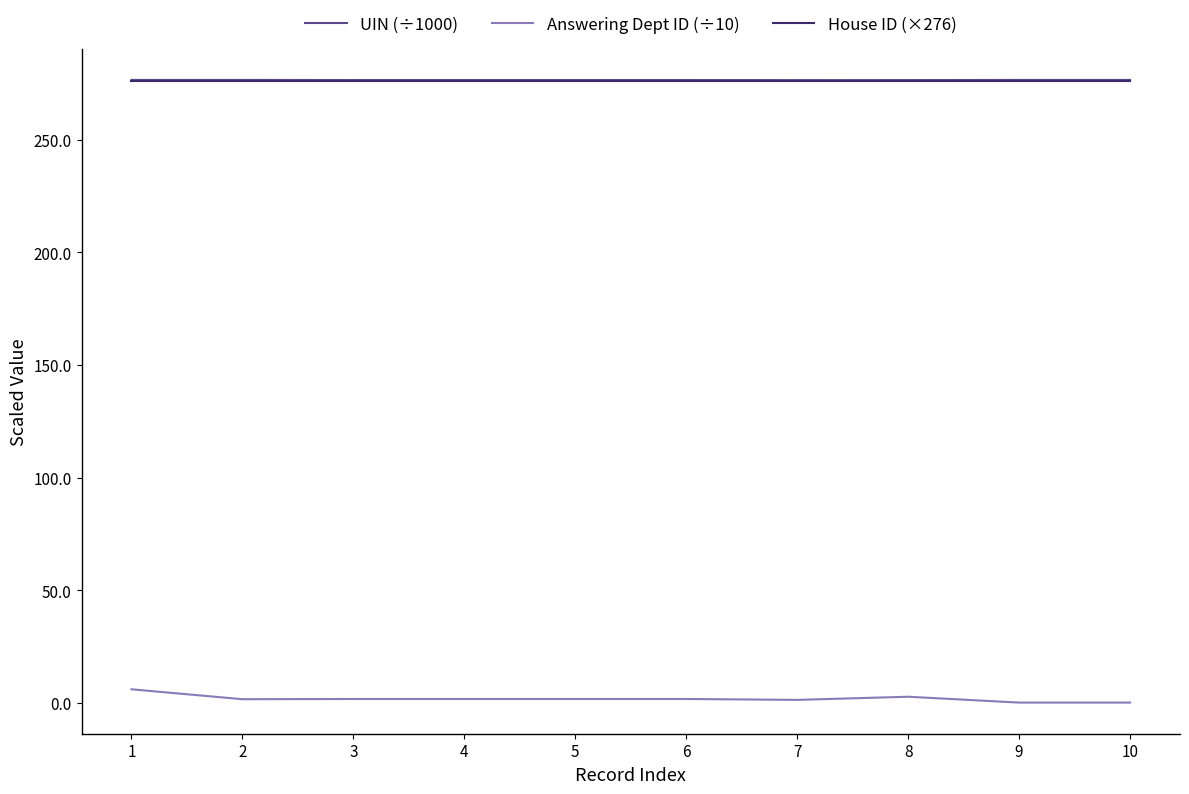

What is the greatest value displayed?

276.6